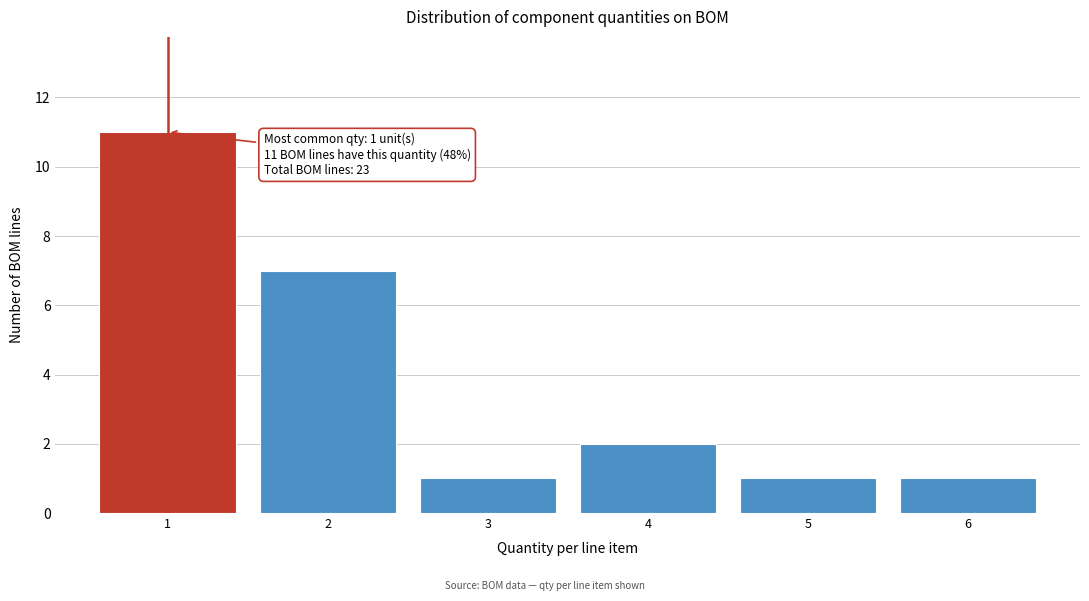

Reading left to right, transcribe all the data shown in this chart.

1=11	2=7	3=1	4=2	5=1	6=1